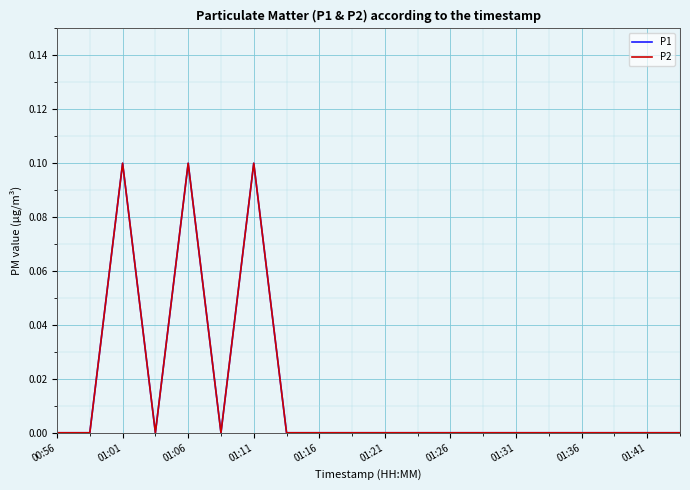

Which category has the highest value in the P2 series?

01:01